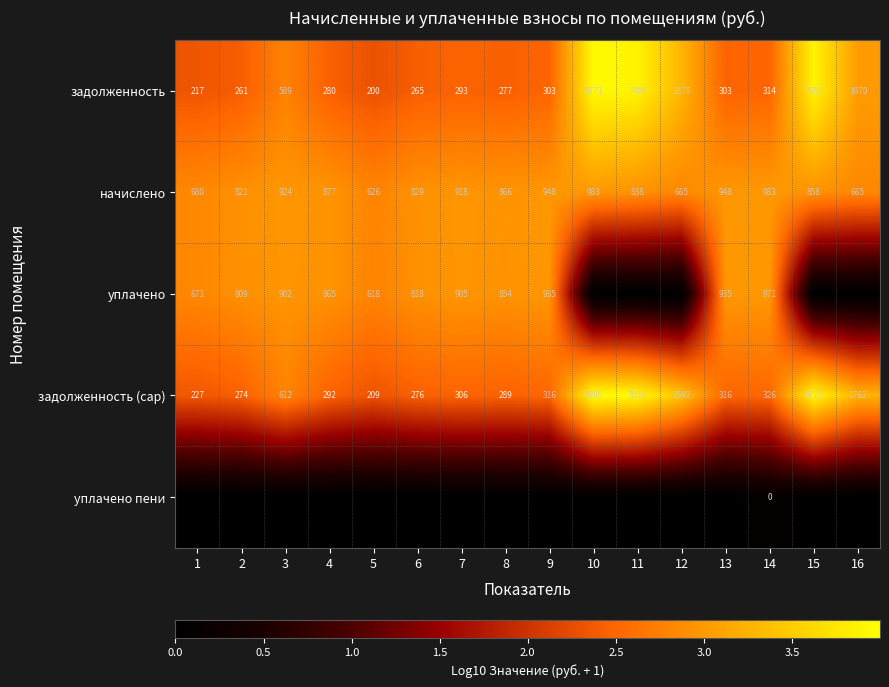

Read the задолженность value at 1, to the nearest 10.

220